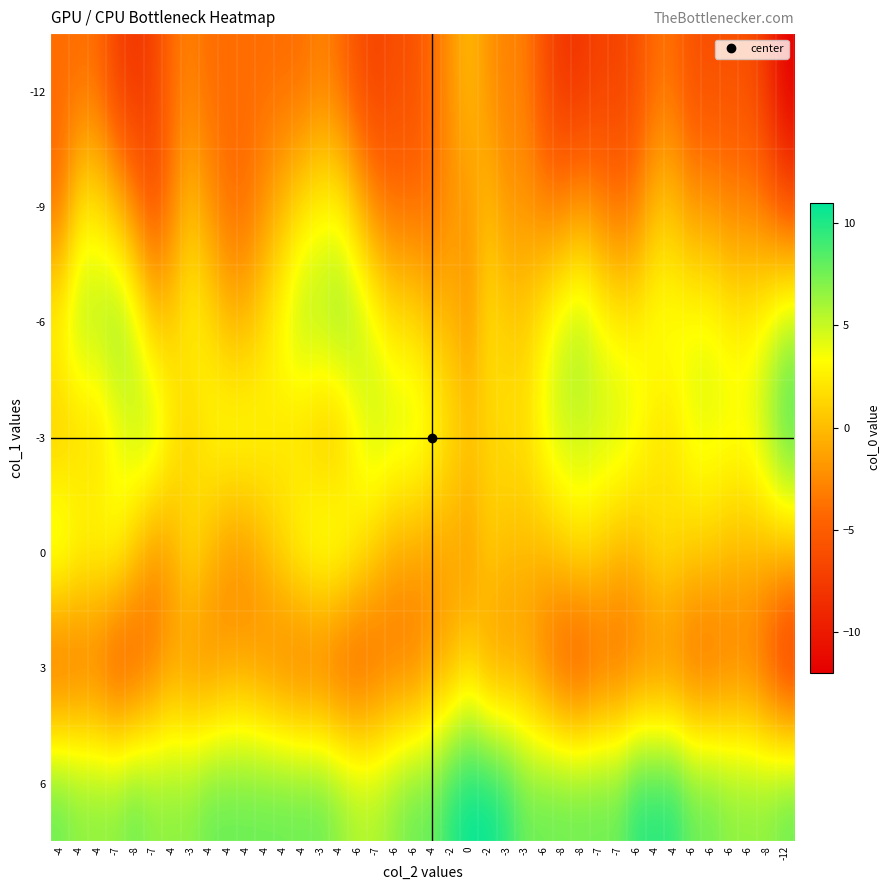

Reading right to left, extract all data points from this chart.

-12: -12=-12	-8=-8	-6=-6	-6=-6	-6=-6	-6=-6	-4=-4	-4=-4	-6=-6	-7=-7	-7=-7	-8=-8	-8=-8	-6=-6	-3=-3	-3=-3	-2=-2	0=0	-2=-2	-4=-4	-6=-6	-6=-6	-7=-7	-6=-6	-4=-4	-3=-3	-4=-4	-4=-4	-4=-4	-4=-4	-4=-4	-4=-4	-3=-3	-4=-4	-7=-7	-8=-8	-7=-7	-4=-4	-4=-4	-4=-4
-9: -12=-6	-8=-4	-6=-3	-6=-3	-6=-2	-6=-2	-4=0	-4=0	-6=-3	-7=-4	-7=-3	-8=-2	-8=-3	-6=-3	-3=-2	-3=-2	-2=0	0=-2	-2=-2	-4=-4	-6=-4	-6=-4	-7=-3	-6=0	-4=3	-3=3	-4=2	-4=0	-4=-2	-4=-4	-4=-4	-4=-2	-3=0	-4=-3	-7=-6	-8=-3	-7=0	-4=2	-4=2	-4=-4
-6: -12=6	-8=4	-6=3	-6=3	-6=4	-6=4	-4=4	-4=4	-6=3	-7=3	-7=4	-8=6	-8=5	-6=3	-3=1	-3=1	-2=2	0=-2	-2=0	-4=0	-6=2	-6=2	-7=4	-6=6	-4=7	-3=6	-4=6	-4=4	-4=2	-4=0	-4=0	-4=2	-3=3	-4=1	-7=1	-8=5	-7=7	-4=6	-4=6	-4=4
-3: -12=9	-8=6	-6=4	-6=4	-6=4	-6=4	-4=2	-4=2	-6=4	-7=5	-7=5	-8=5	-8=5	-6=4	-3=2	-3=2	-2=1	0=1	-2=2	-4=4	-6=5	-6=5	-7=5	-6=3	-4=0	-3=0	-4=1	-4=2	-4=3	-4=4	-4=4	-4=3	-3=1	-4=3	-7=6	-8=5	-7=3	-4=1	-4=1	-4=0
0: -12=0	-8=0	-6=0	-6=0	-6=1	-6=1	-4=2	-4=2	-6=0	-7=0	-7=1	-8=2	-8=1	-6=0	-3=0	-3=0	-2=1	0=-2	-2=-1	-4=-2	-6=-1	-6=-1	-7=1	-6=3	-4=5	-3=5	-4=4	-4=2	-4=0	-4=-2	-4=-2	-4=0	-3=2	-4=-1	-7=-2	-8=1	-7=4	-4=4	-4=4	-4=6
3: -12=-9	-8=-6	-6=-4	-6=-4	-6=-5	-6=-5	-4=-4	-4=-4	-6=-4	-7=-5	-7=-5	-8=-7	-8=-6	-6=-4	-3=-2	-3=-2	-2=-2	0=1	-2=-1	-4=-2	-6=-4	-6=-4	-7=-5	-6=-6	-4=-6	-3=-5	-4=-5	-4=-4	-4=-3	-4=-2	-4=-2	-4=-3	-3=-3	-4=-2	-7=-4	-8=-6	-7=-7	-4=-5	-4=-5	-4=-6
6: -12=8	-8=7	-6=7	-6=7	-6=8	-6=8	-4=10	-4=10	-6=10	-7=8	-7=8	-8=8	-8=8	-6=8	-3=8	-3=10	-2=11	0=11	-2=10	-4=8	-6=8	-6=7	-7=6	-6=6	-4=7	-3=8	-4=8	-4=8	-4=8	-4=8	-4=8	-4=8	-3=7	-4=7	-7=7	-8=8	-7=7	-4=7	-4=7	-4=8